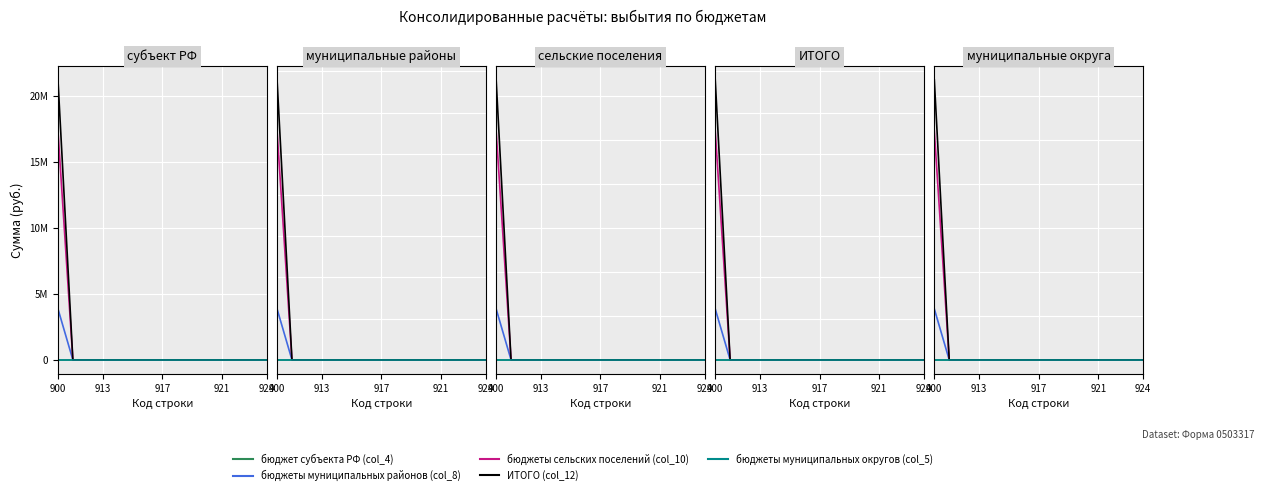

The value of бюджеты муниципальных районов (col_8) at 10 is 0.0. True or false?

True